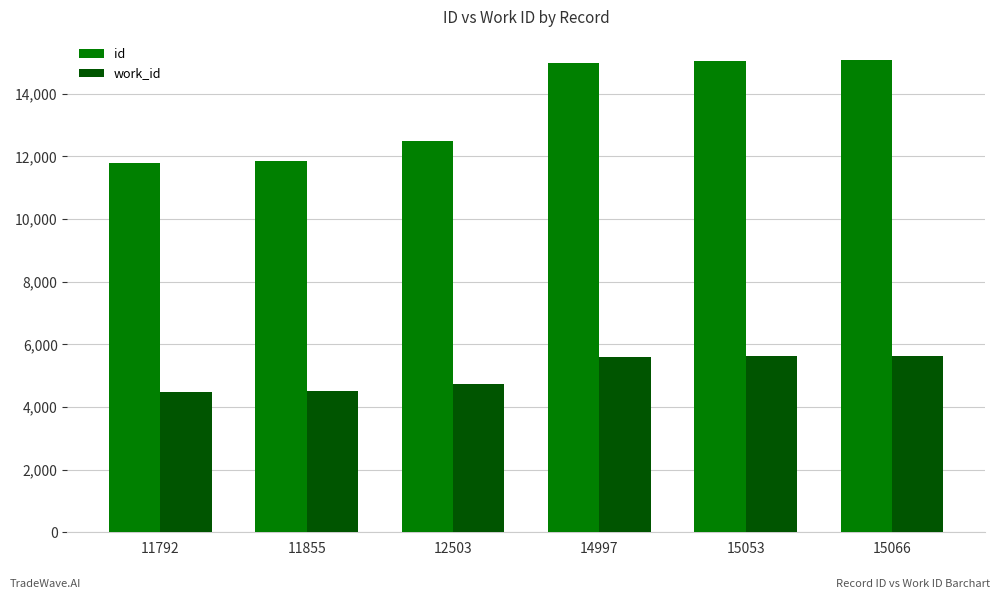

What is the difference between the highest and lowest values at 11855?

7340